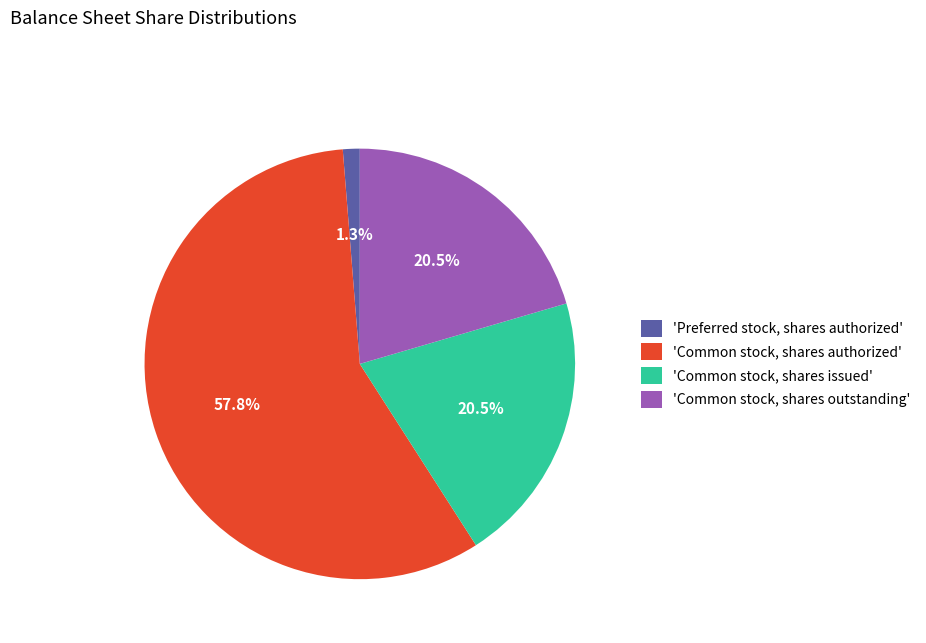

Do 'Common stock, shares authorized' and 'Common stock, shares outstanding' together represent more than half of the pie?

Yes